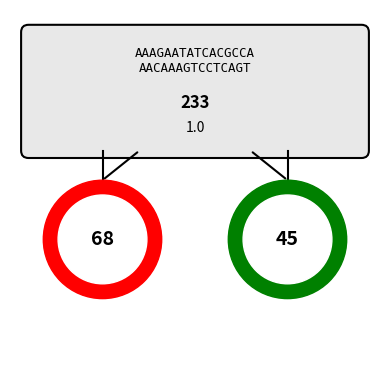

What percentage is the 1 slice, to the nearest percent?

100%